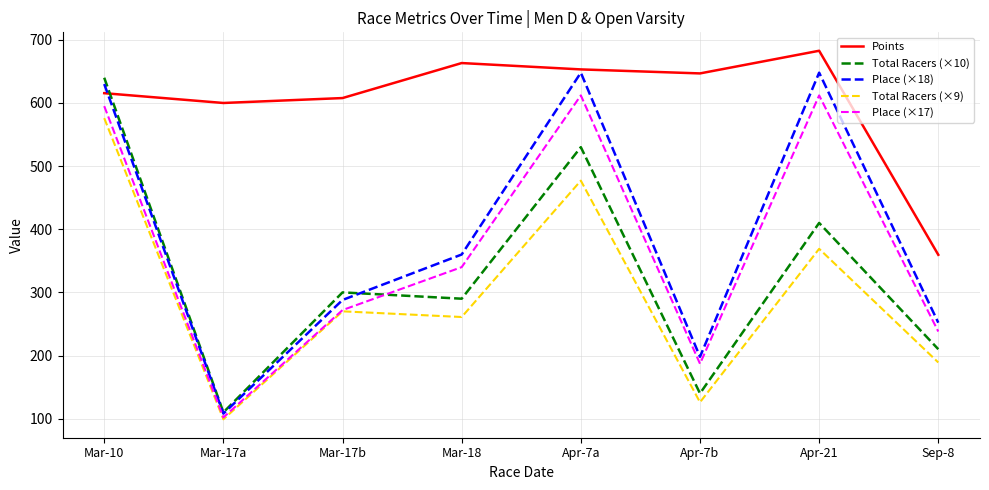

Rank the series at Mar-18 from lowest to highest value.

Total Racers (×9), Total Racers (×10), Place (×17), Place (×18), Points